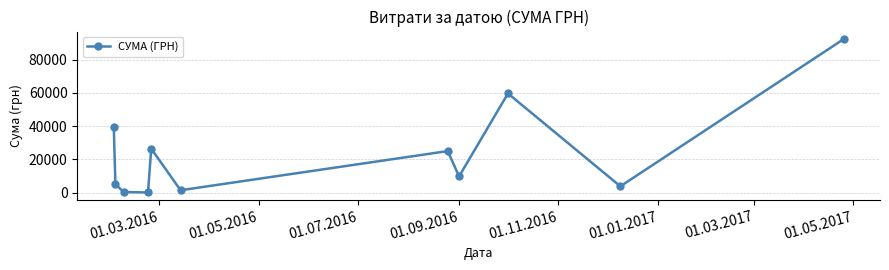

What is the difference between the second highest and second lowest values?

59385.6